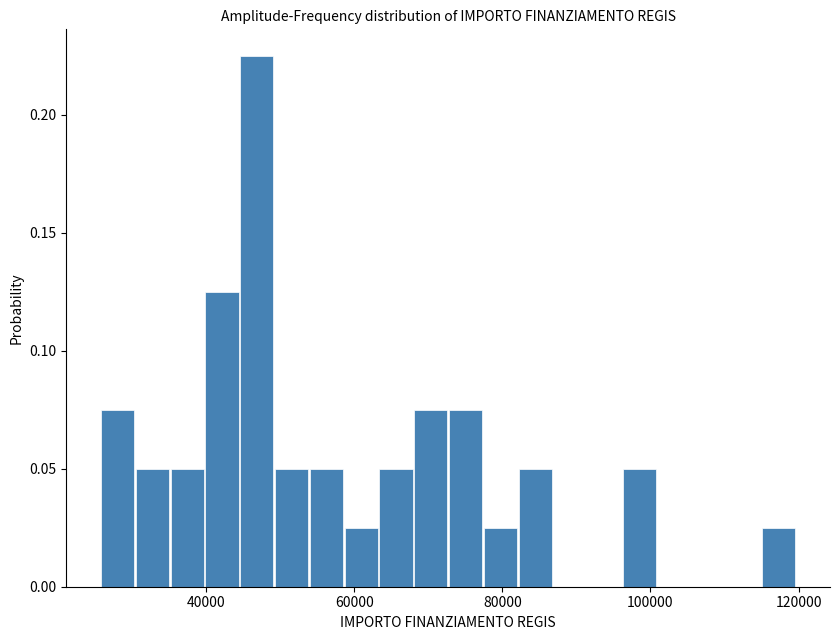

Read against the x-axis, roughly where is the centre of the tallest bar?

46000